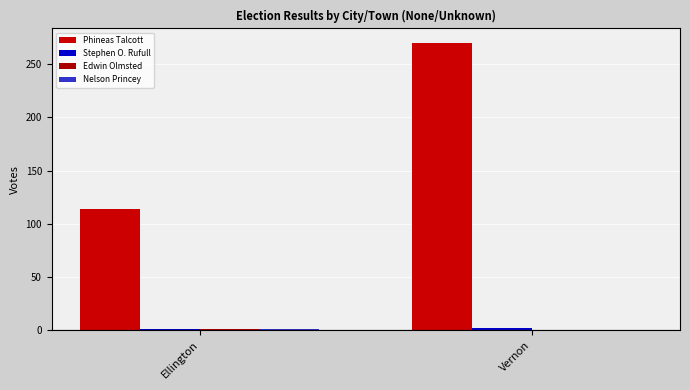

How many data points does each series have?

2